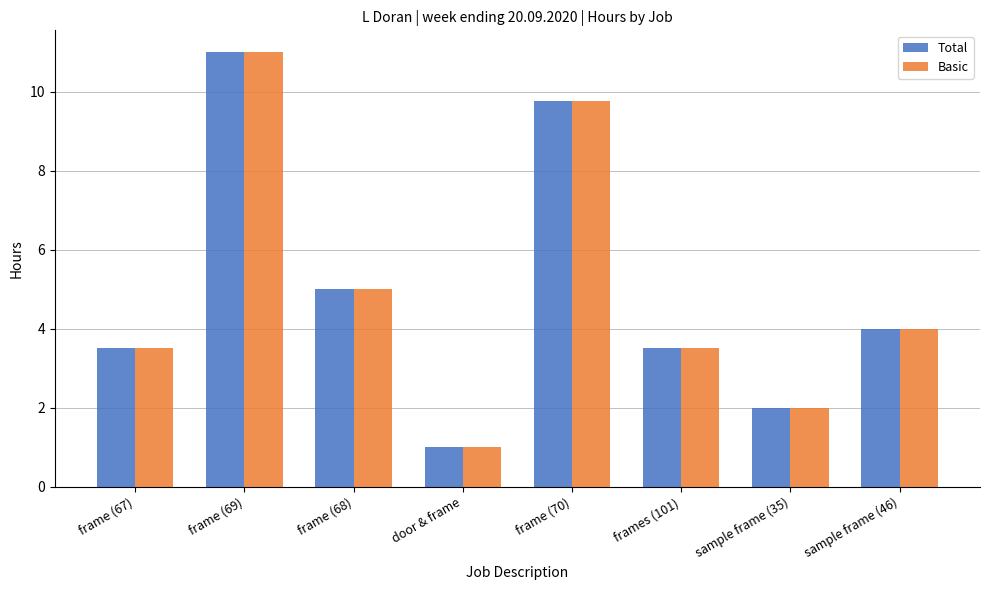

What is the sum of all Total values?

39.8